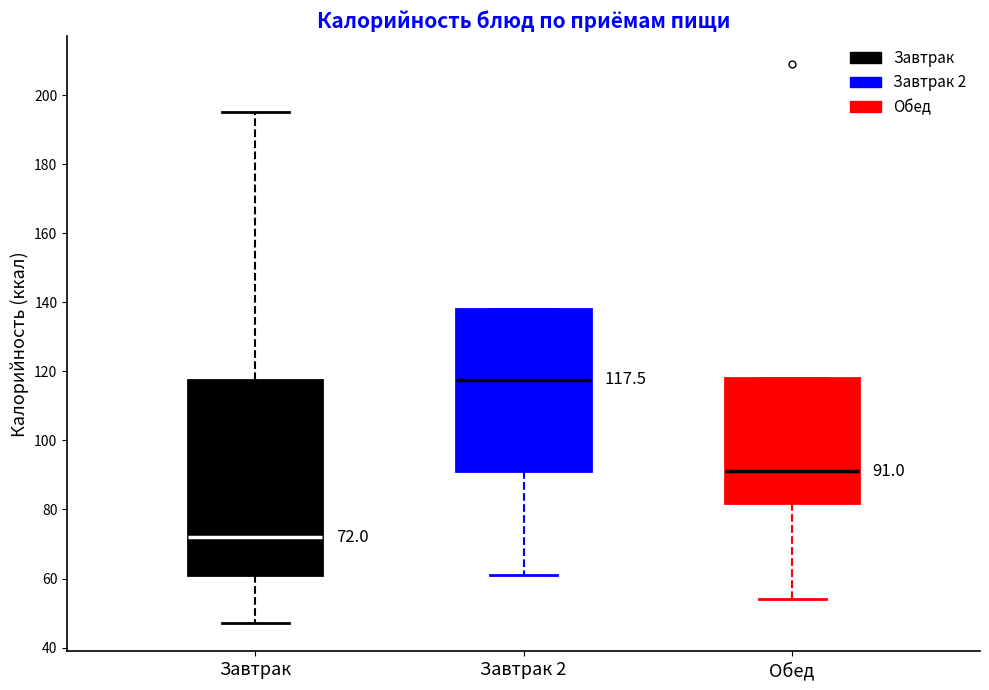

Comparing the boxes themselves (not the whiskers), which one is the tallest?

Завтрак